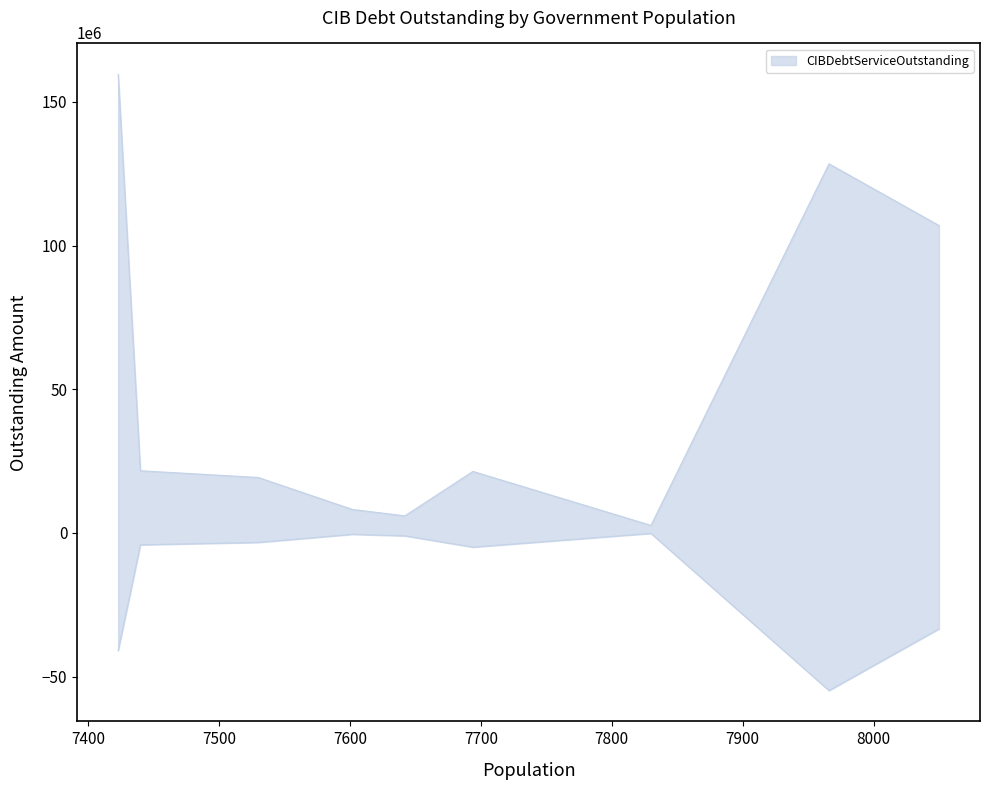

Which series has the largest range (max minus min)?

CIBDebtServiceOutstanding